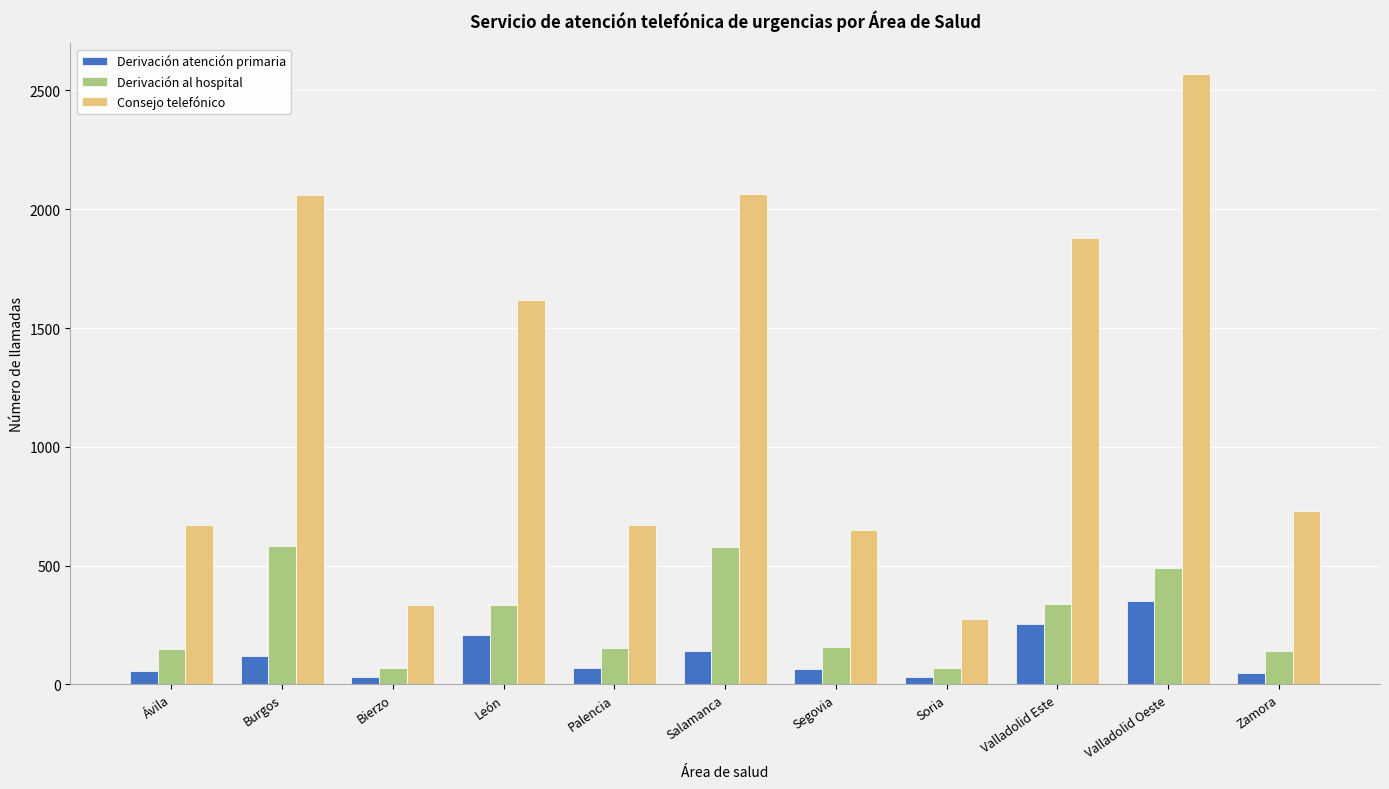

What is the difference between the maximum and minimum values in the Derivación al hospital series?

517